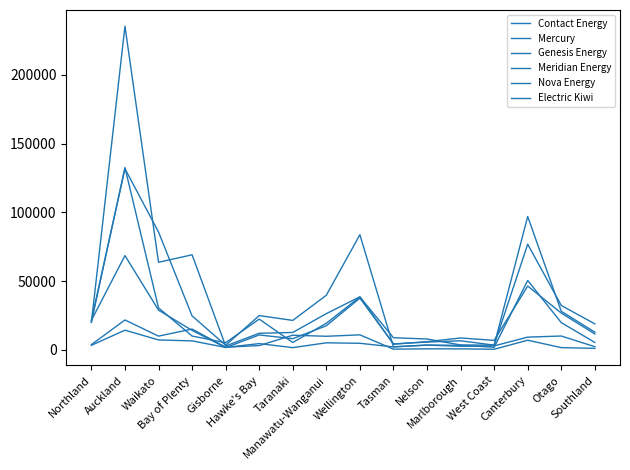

How many lines are shown in the chart?

6